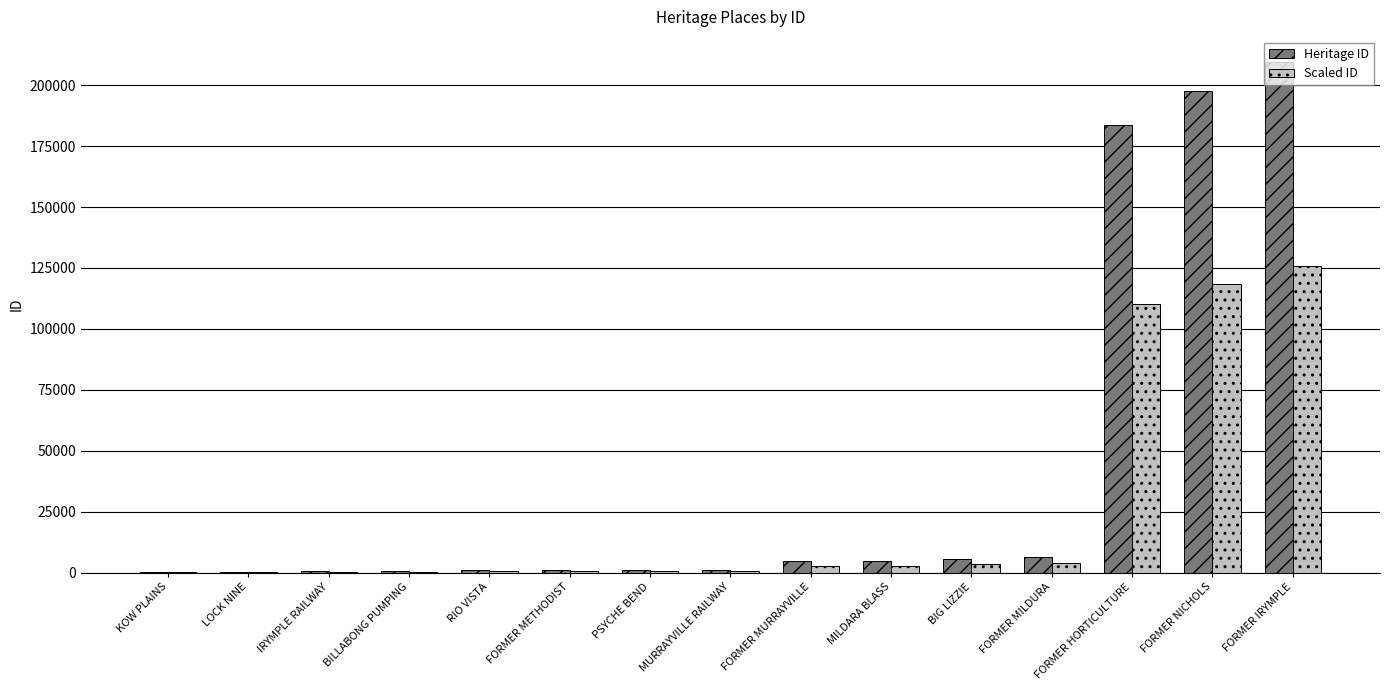

True or false: Heritage ID has a value of 209373.0 at FORMER IRYMPLE.

True